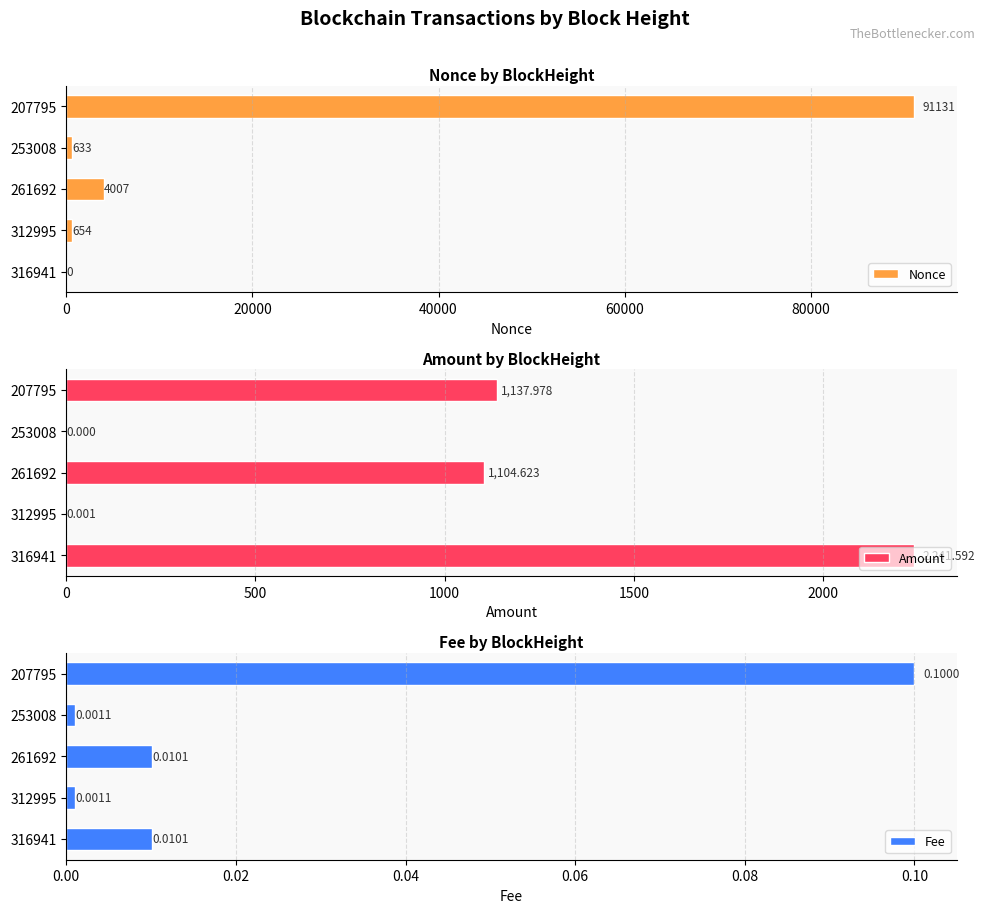

What is the sum of the Amount values at 312995 and 316941?

2241.6